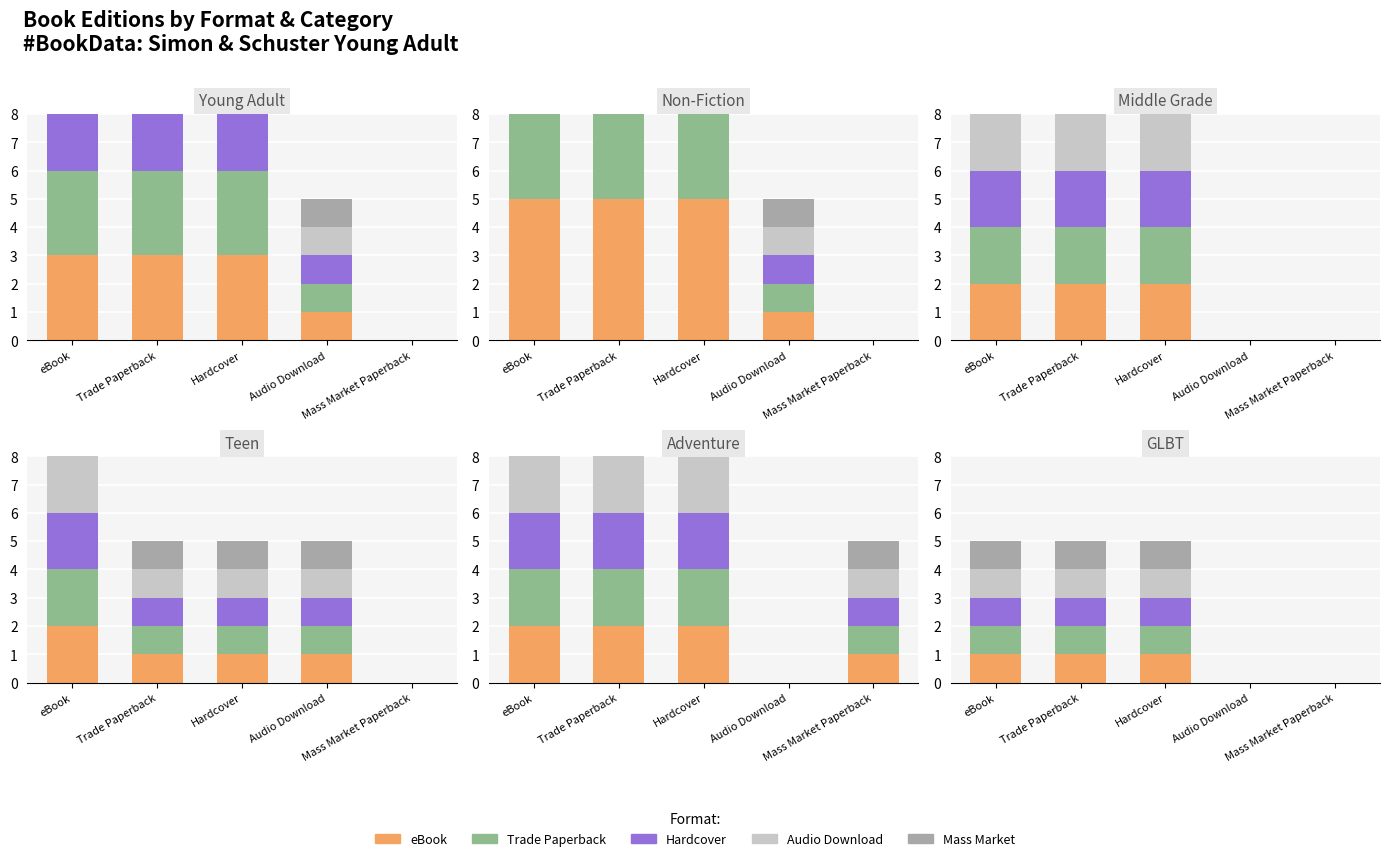

What position from the left is Audio Download?

4